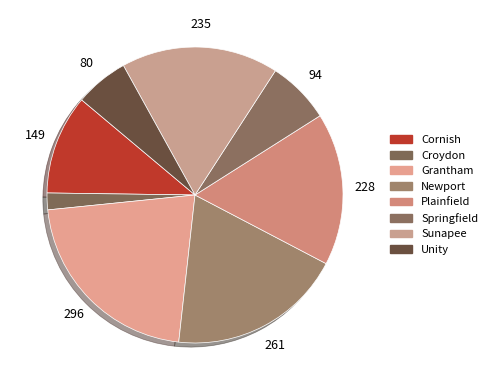

The Croydon slice represents 13% of the pie. True or false?

False